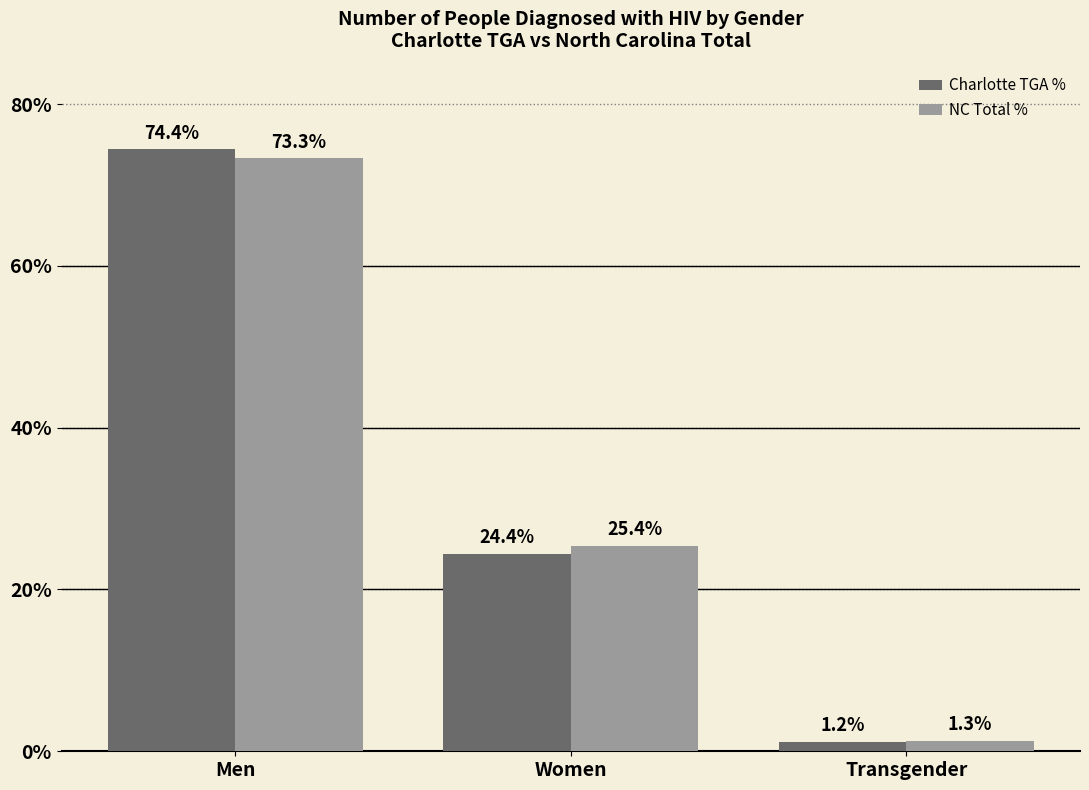

Is it true that Charlotte TGA % equals 24.4 at Women?

True